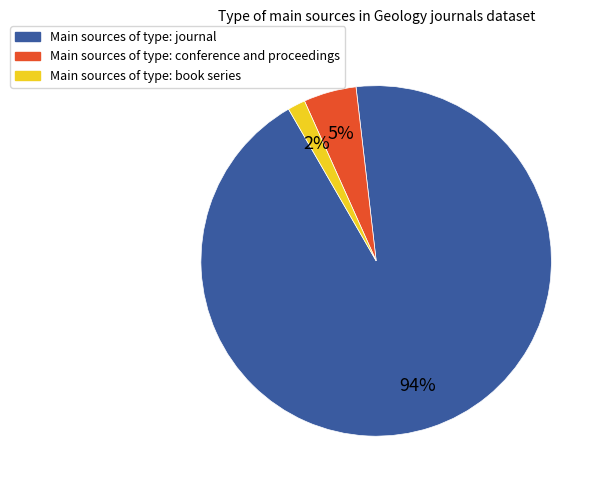

To the nearest percent, what is the average slice percentage?

33%